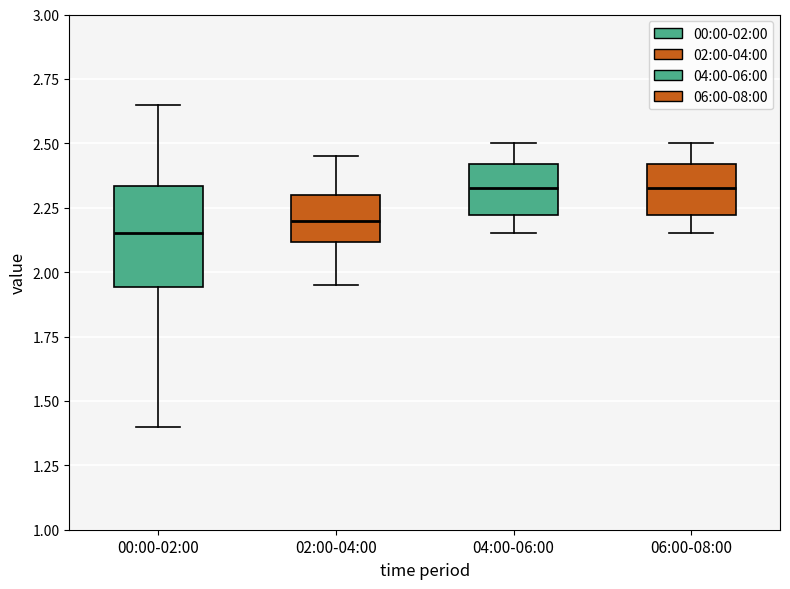

Reading left to right, transcribe this box plot: for each box, give where its median line is, the range the box spans, and where its two whiskers end, as read against the y-axis. The values are not printed on the chart, so give them approximately, as read against the axis.

00:00-02:00: median 2.15, box 1.95 to 2.35, whiskers 1.40 to 2.65
02:00-04:00: median 2.20, box 2.10 to 2.30, whiskers 1.95 to 2.45
04:00-06:00: median 2.35, box 2.20 to 2.40, whiskers 2.15 to 2.50
06:00-08:00: median 2.35, box 2.20 to 2.40, whiskers 2.15 to 2.50